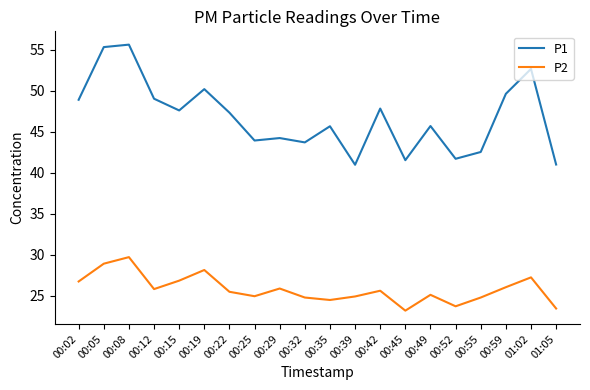

What is the minimum value shown in the chart?

23.2